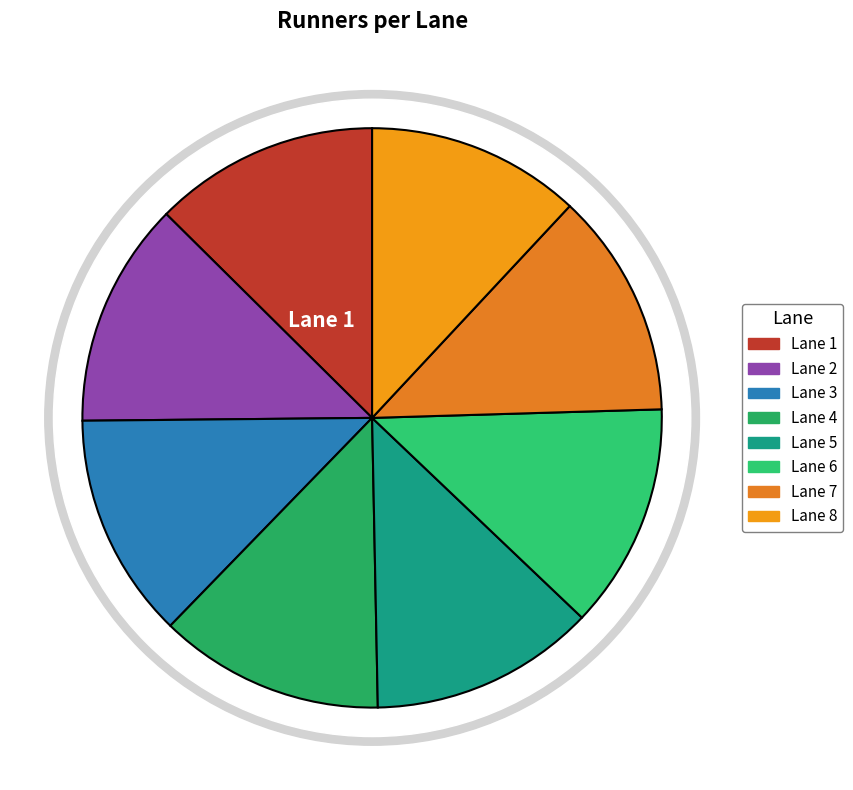

To the nearest percent, what is the difference between the largest and smallest slice percentages?

1%